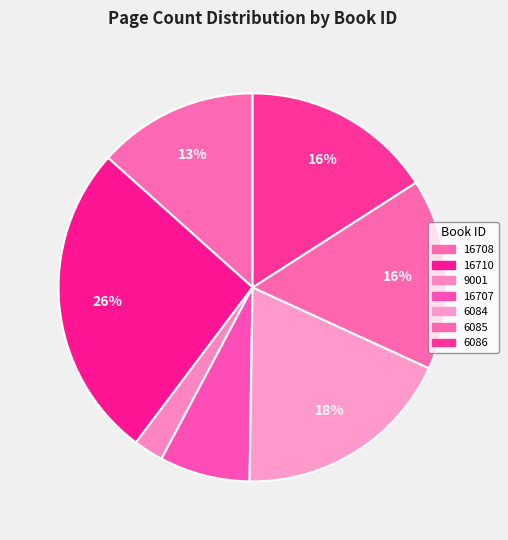

What percentage is NOT represented by 6084?

81.6%